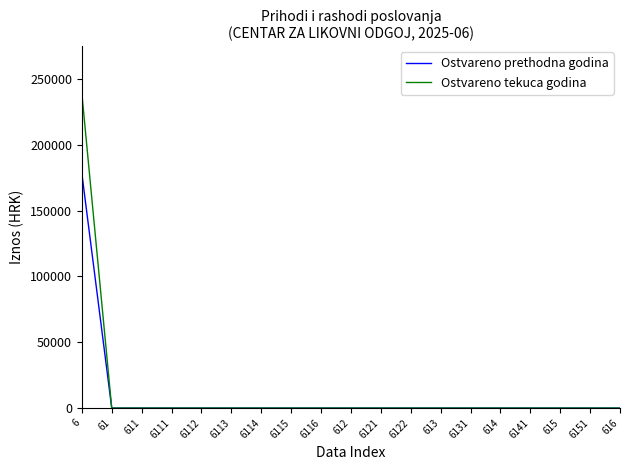

What position from the right is 614?

5